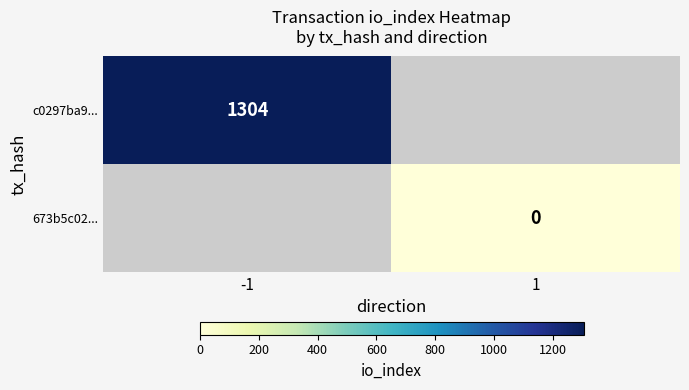

Between 1 and -1, which is larger?

-1